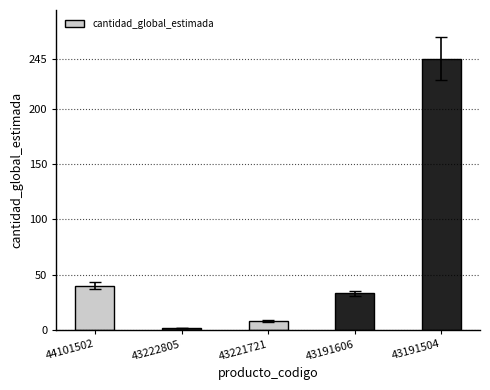

Reading left to right, transcribe all the data shown in this chart.

44101502=40	43222805=2	43221721=8	43191606=33	43191504=245